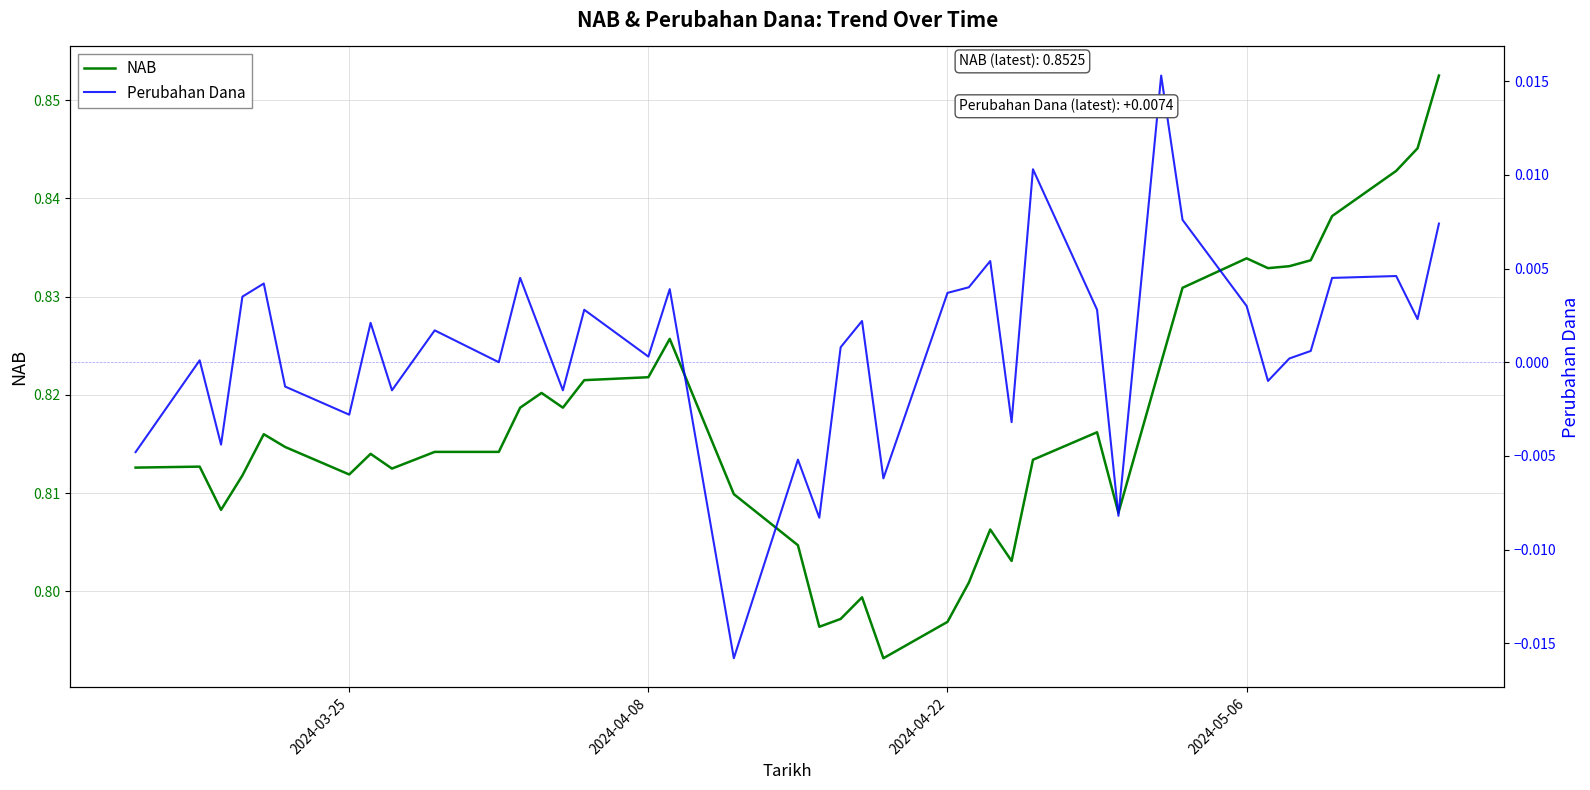

Reading left to right, list all the values displayed in this chart.

NAB: 0.8	0.8	0.8	0.8	0.8	0.8	0.8	0.8	0.8	0.8	0.8	0.8	0.8	0.8	0.8	0.8	0.8	0.8	0.8	0.8	0.8	0.8	0.8	0.8	0.8	0.8	0.8	0.8	0.8	0.8	0.8	0.8	0.8	0.8	0.8	0.8	0.8	0.8	0.8	0.9
Perubahan Dana: -0.0	0.0	-0.0	0.0	0.0	-0.0	-0.0	0.0	-0.0	0.0	0.0	0.0	0.0	-0.0	0.0	0.0	0.0	-0.0	-0.0	-0.0	0.0	0.0	-0.0	0.0	0.0	0.0	-0.0	0.0	0.0	-0.0	0.0	0.0	0.0	-0.0	0.0	0.0	0.0	0.0	0.0	0.0